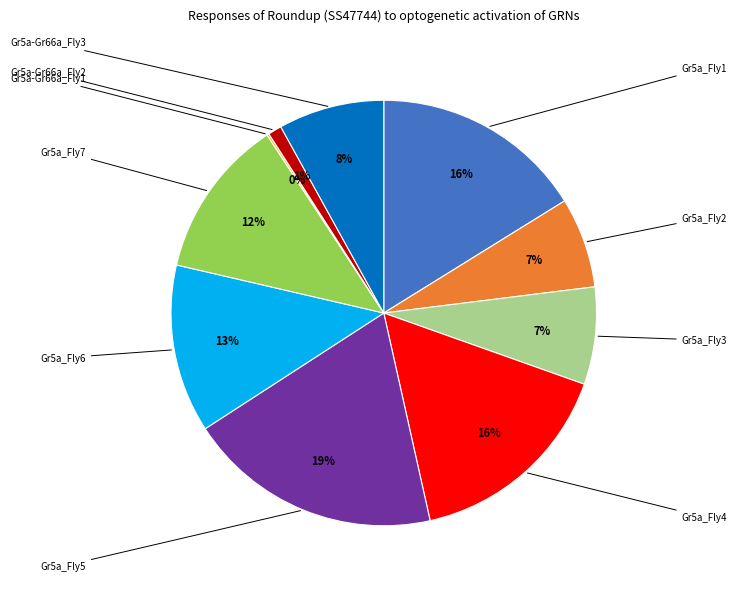

To the nearest percent, what is the difference between the largest and smallest slice percentages?

19%